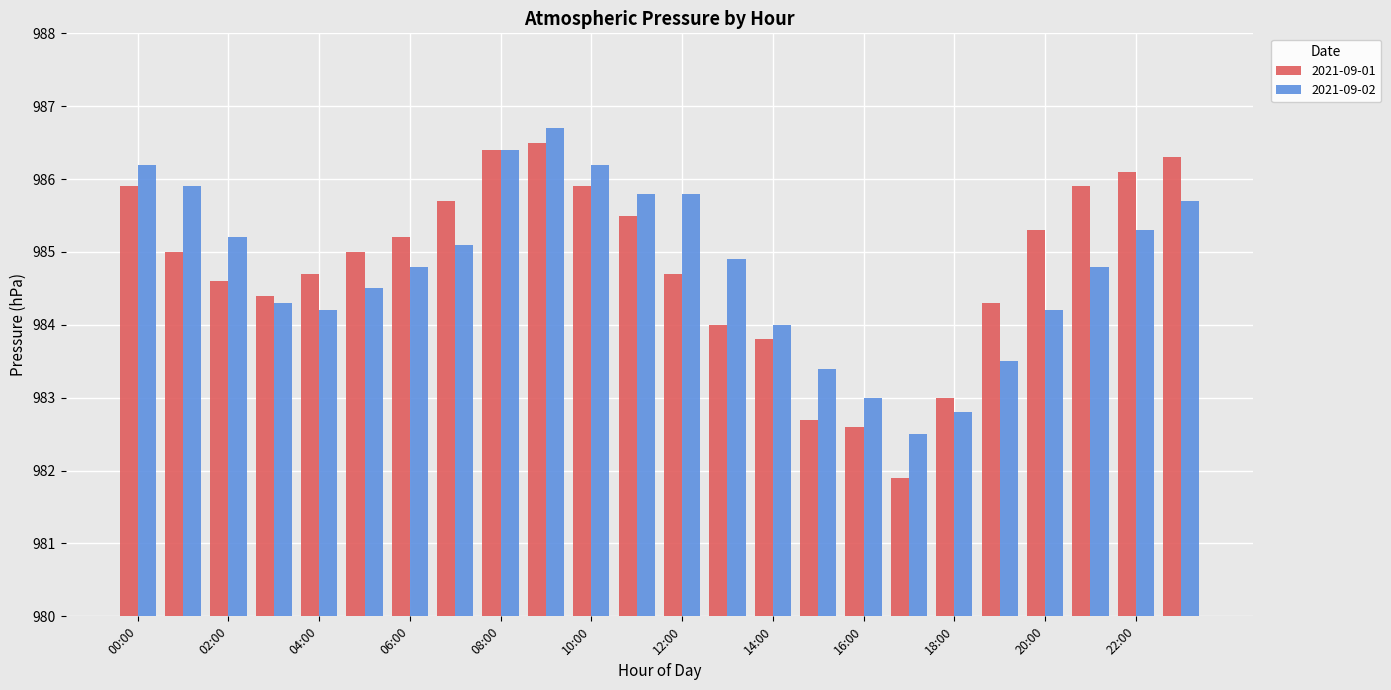

Does the chart contain stacked bars?

No